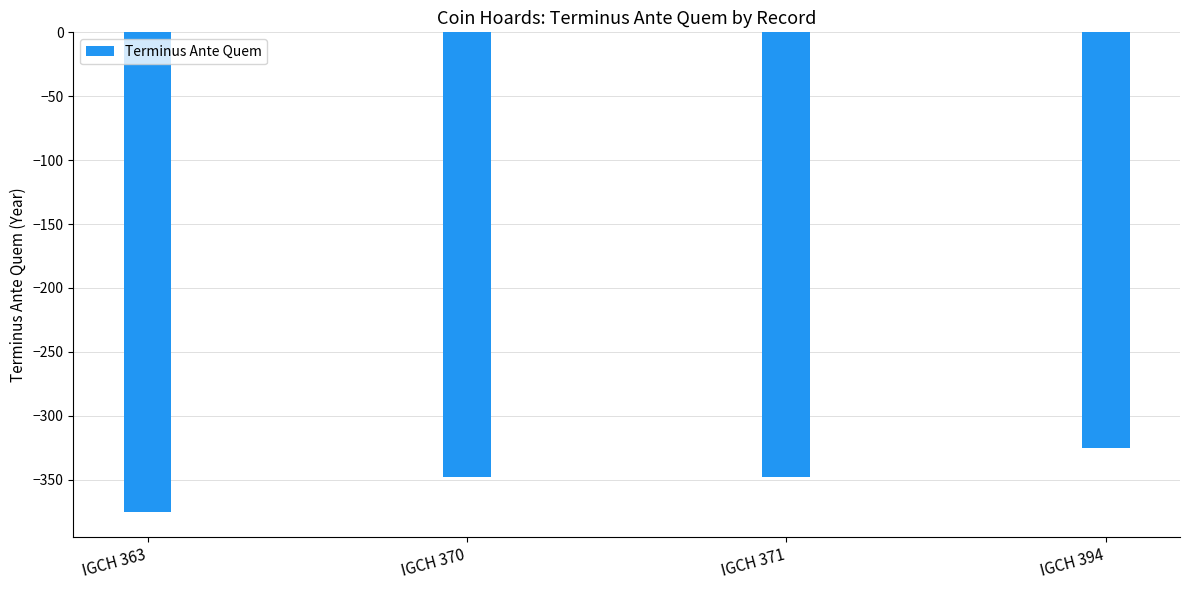

What is the smallest value displayed?

-375